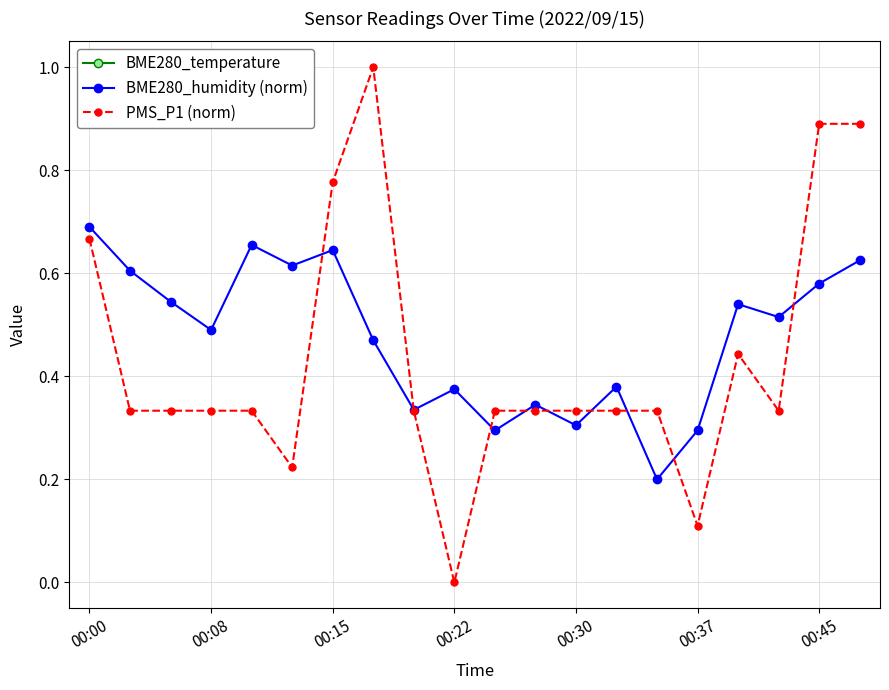

What is the difference between the maximum and minimum values in the BME280_humidity (norm) series?

0.5